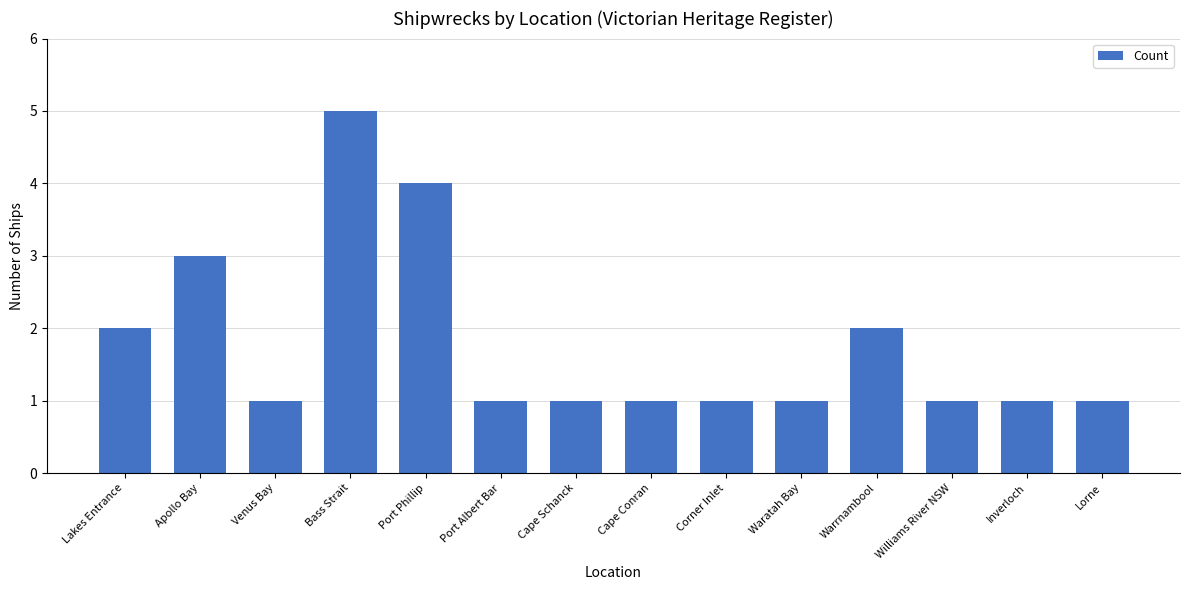

What is the label of the 12th bar from the left?

Williams River NSW